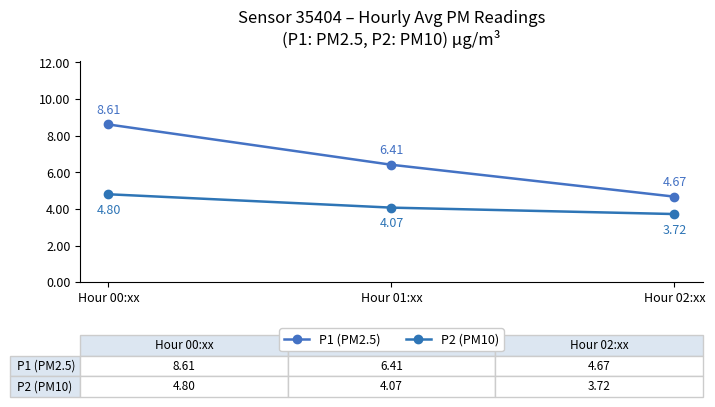

Is this an area chart (filled region under the line)?

No